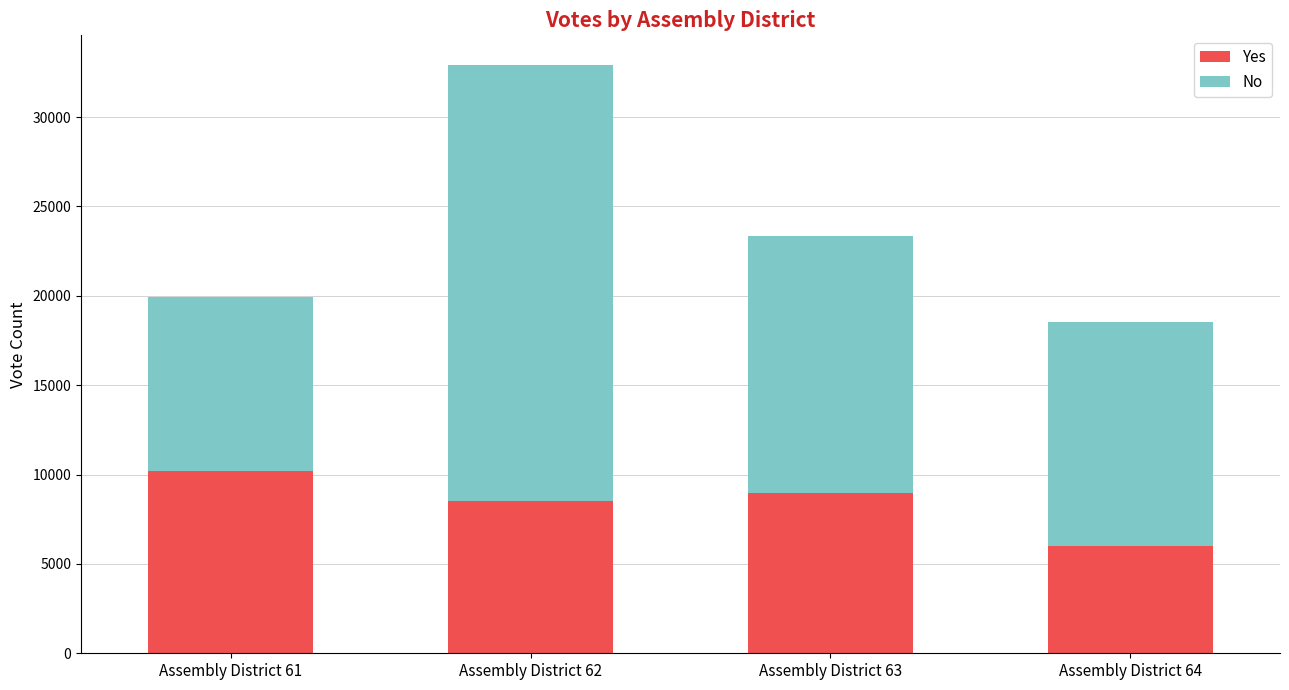

What is the average value of the Yes series?

8419